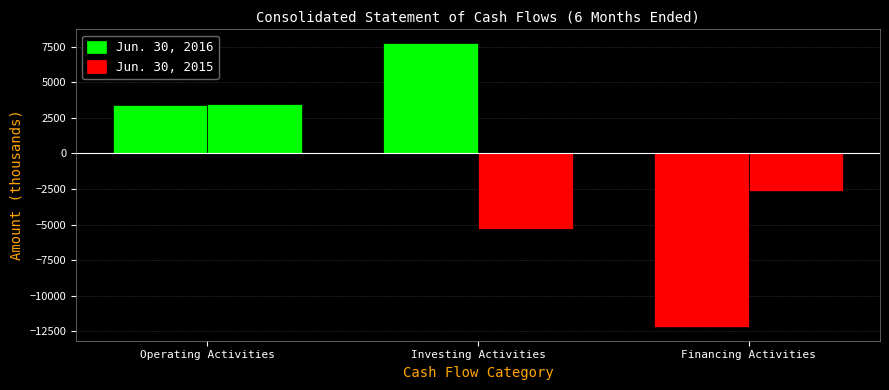

Which has a higher value, Financing Activities or Operating Activities?

Operating Activities